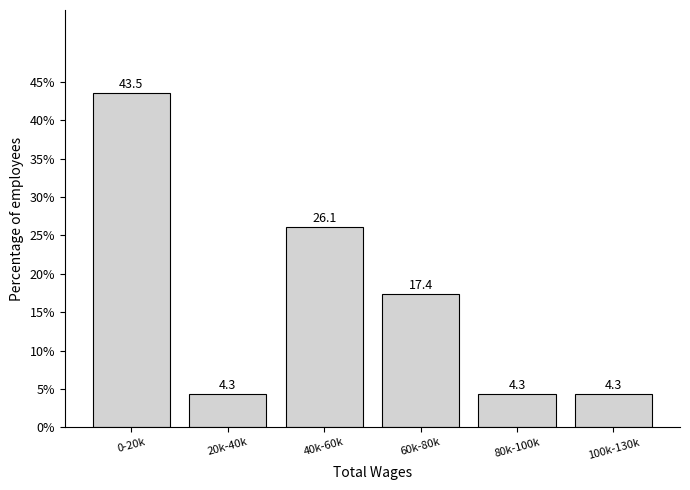

Reading left to right, transcribe all the data shown in this chart.

43.5	4.3	26.1	17.4	4.3	4.3